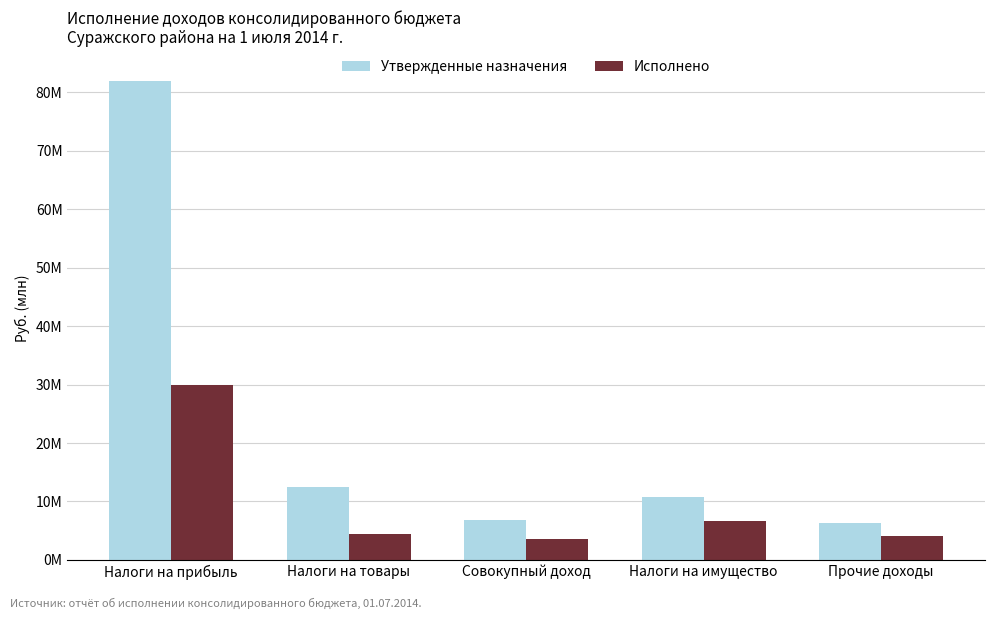

Are the bars grouped side by side (vs. stacked)?

Yes